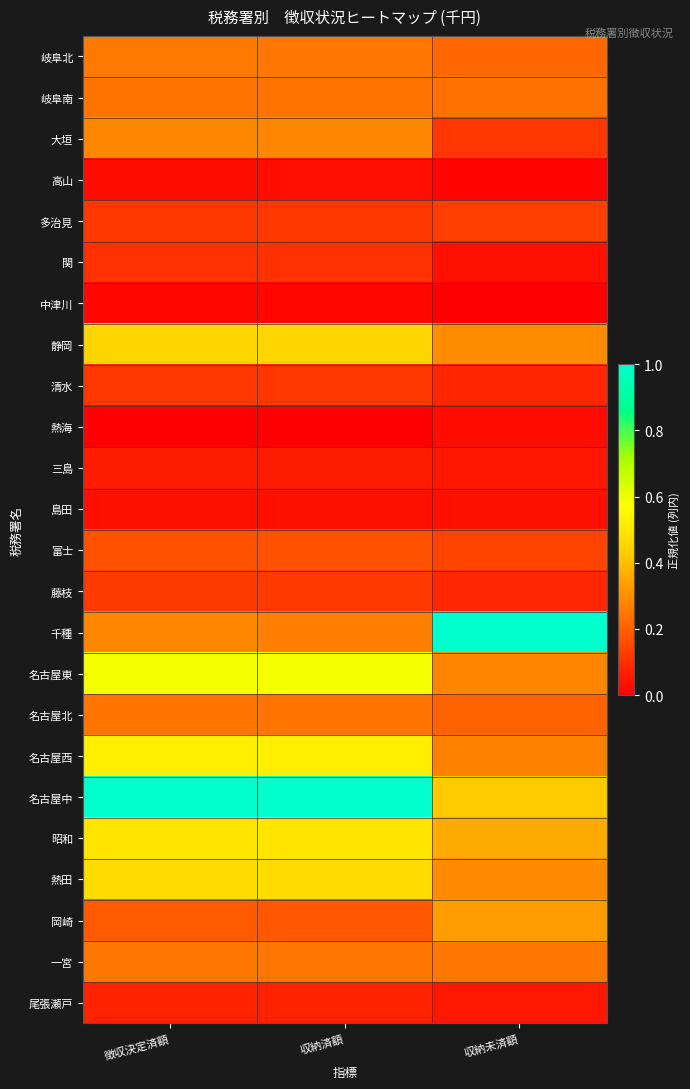

Reading left to right, what are all the values shown in this chart?

岐阜北: 徴収決定済額=0.3	収納済額=0.3	収納未済額=0.2
岐阜南: 徴収決定済額=0.2	収納済額=0.2	収納未済額=0.2
大垣: 徴収決定済額=0.3	収納済額=0.3	収納未済額=0.1
高山: 徴収決定済額=0.0	収納済額=0.0	収納未済額=0.0
多治見: 徴収決定済額=0.1	収納済額=0.1	収納未済額=0.1
関: 徴収決定済額=0.1	収納済額=0.1	収納未済額=0.0
中津川: 徴収決定済額=0.0	収納済額=0.0	収納未済額=0.0
静岡: 徴収決定済額=0.5	収納済額=0.5	収納未済額=0.3
清水: 徴収決定済額=0.1	収納済額=0.1	収納未済額=0.1
熱海: 徴収決定済額=0.0	収納済額=0.0	収納未済額=0.0
三島: 徴収決定済額=0.1	収納済額=0.1	収納未済額=0.0
島田: 徴収決定済額=0.0	収納済額=0.0	収納未済額=0.0
富士: 徴収決定済額=0.2	収納済額=0.2	収納未済額=0.1
藤枝: 徴収決定済額=0.1	収納済額=0.1	収納未済額=0.1
千種: 徴収決定済額=0.3	収納済額=0.3	収納未済額=1.0
名古屋東: 徴収決定済額=0.6	収納済額=0.6	収納未済額=0.3
名古屋北: 徴収決定済額=0.2	収納済額=0.2	収納未済額=0.2
名古屋西: 徴収決定済額=0.5	収納済額=0.5	収納未済額=0.3
名古屋中: 徴収決定済額=1.0	収納済額=1.0	収納未済額=0.4
昭和: 徴収決定済額=0.5	収納済額=0.5	収納未済額=0.4
熱田: 徴収決定済額=0.5	収納済額=0.5	収納未済額=0.3
岡崎: 徴収決定済額=0.2	収納済額=0.2	収納未済額=0.3
一宮: 徴収決定済額=0.3	収納済額=0.2	収納未済額=0.2
尾張瀬戸: 徴収決定済額=0.1	収納済額=0.1	収納未済額=0.1